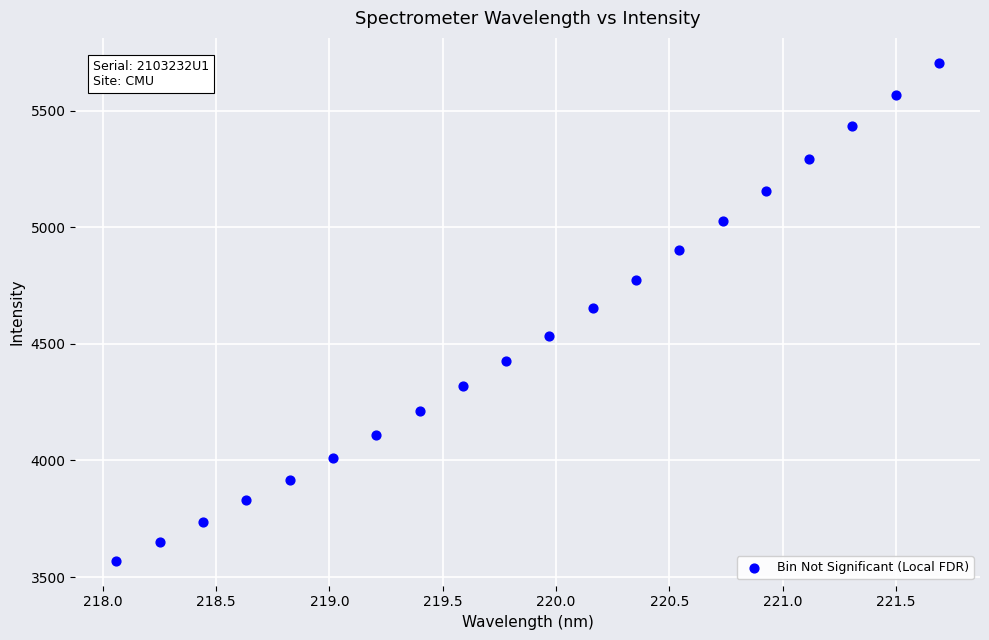

What is the range of Y values (max minus min)?

2134.8